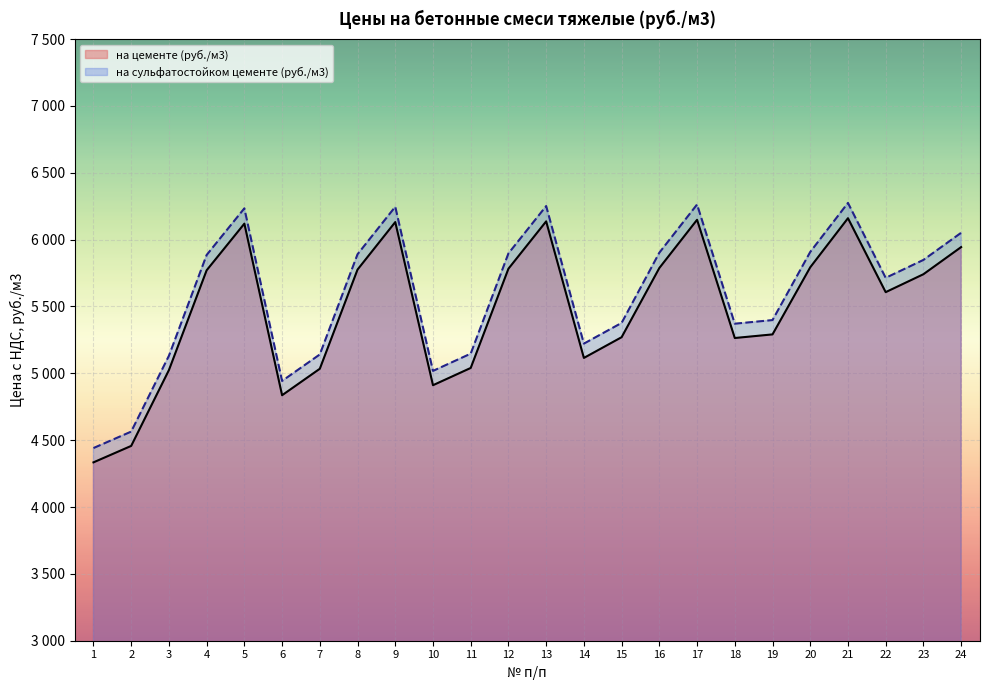

Reading left to right, what are all the values shown in this chart?

на цементе (руб./м3): 4334.0	4457.0	5024.0	5770.5	6119.3	4836.0	5034.0	5775.9	6131.1	4911.0	5040.0	5782.3	6136.4	5115.0	5270.0	5787.6	6148.2	5264.0	5291.0	5793.0	6160.0	5607.0	5741.0	5944.0
на сульфатостойком цементе (руб./м3): 4441.0	4564.0	5131.0	5885.0	6233.8	4943.0	5141.0	5890.4	6245.6	5018.0	5147.0	5896.8	6250.9	5222.0	5377.0	5902.1	6262.7	5371.0	5398.0	5907.5	6274.5	5714.0	5848.0	6051.0